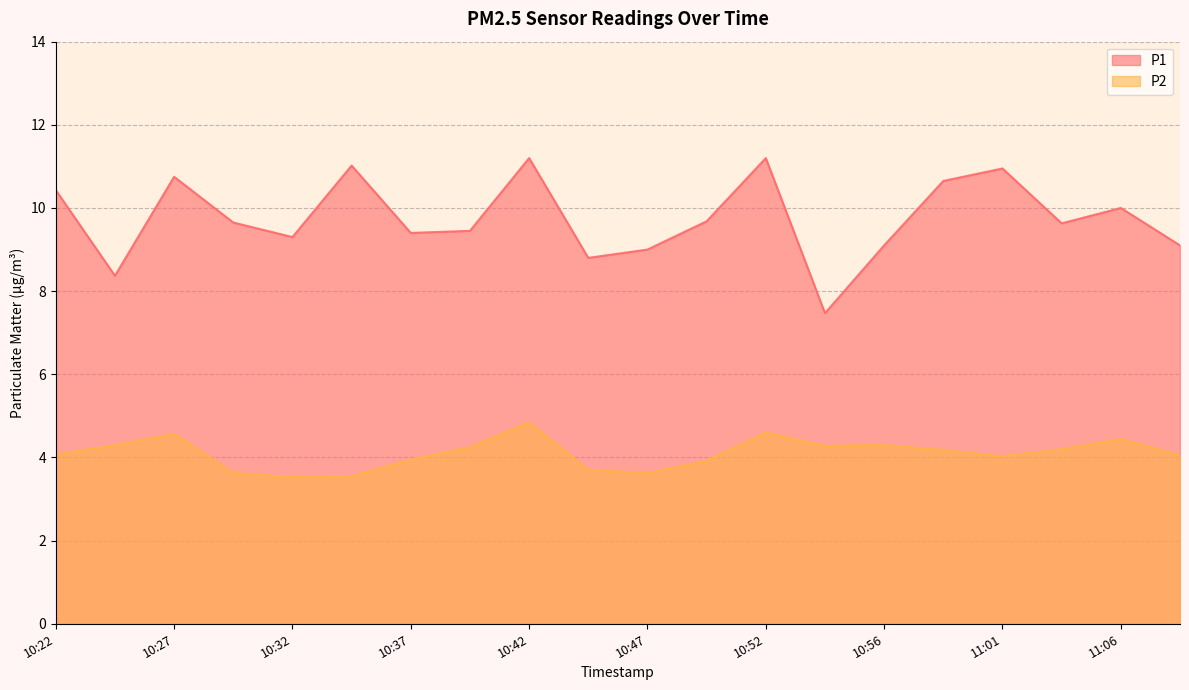

Between 10:34 and 10:42, which is larger?

10:42